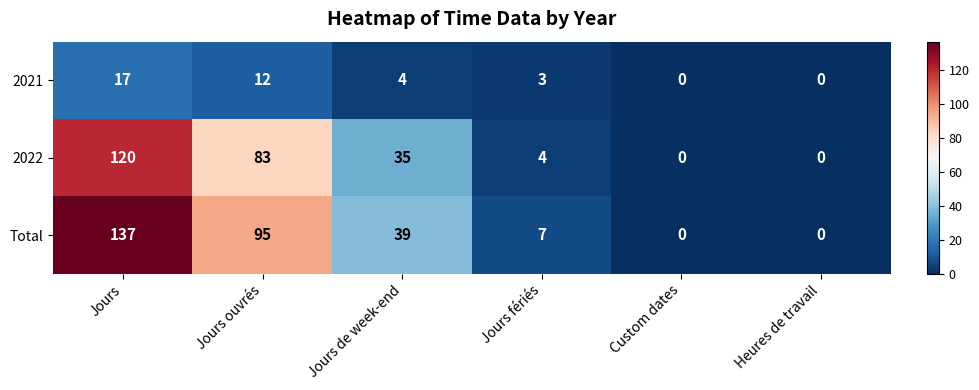

Between Jours fériés and Custom dates, which series saw the biggest shift?

Total